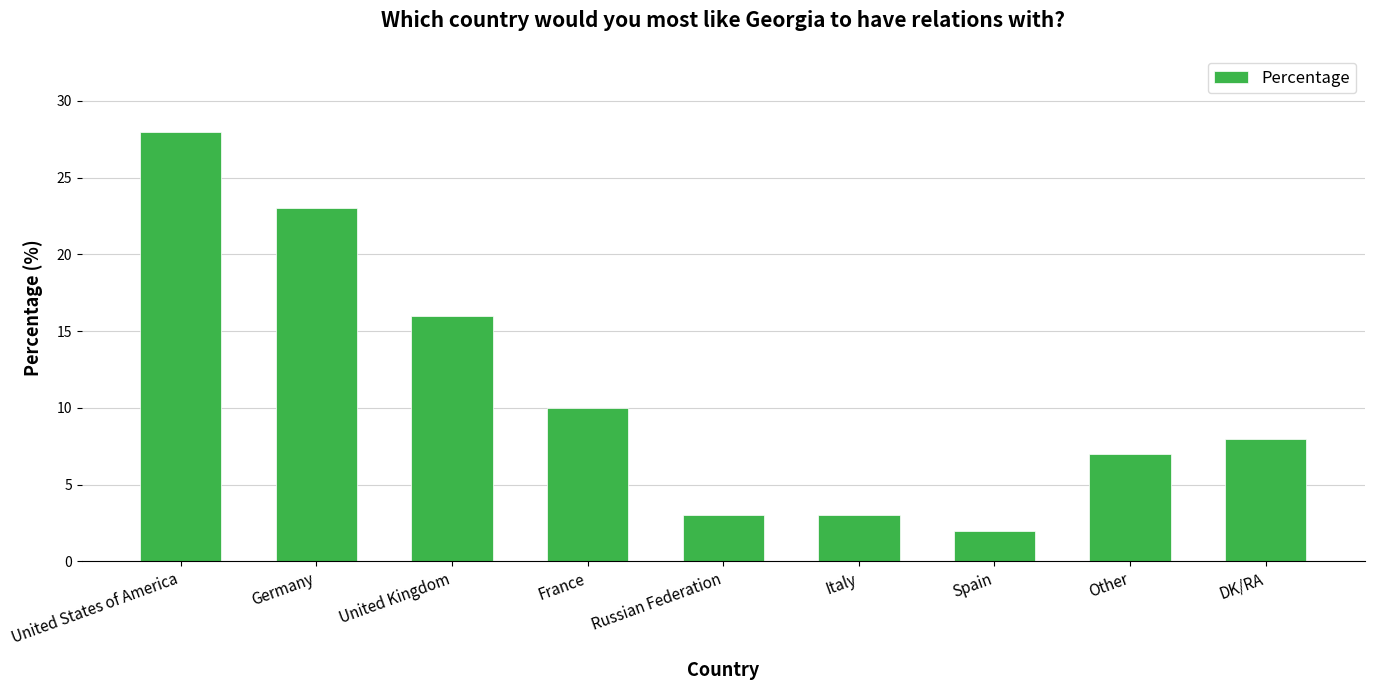

What is the value of the 6th bar from the left?

3